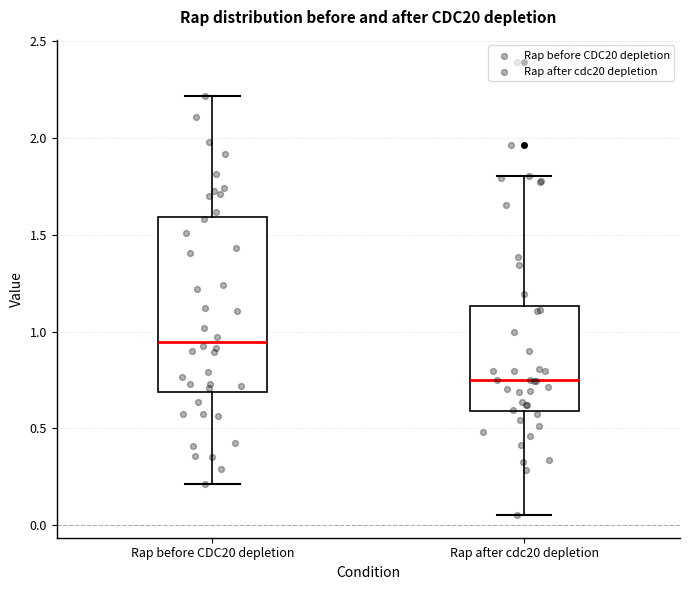

Reading left to right, transcribe this box plot: for each box, give where its median line is, the range the box spans, and where its two whiskers end, as read against the y-axis. The values are not printed on the chart, so give them approximately, as read against the axis.

Rap before CDC20 depletion: median 0.95, box 0.70 to 1.60, whiskers 0.20 to 2.20
Rap after cdc20 depletion: median 0.75, box 0.60 to 1.15, whiskers 0.05 to 1.80